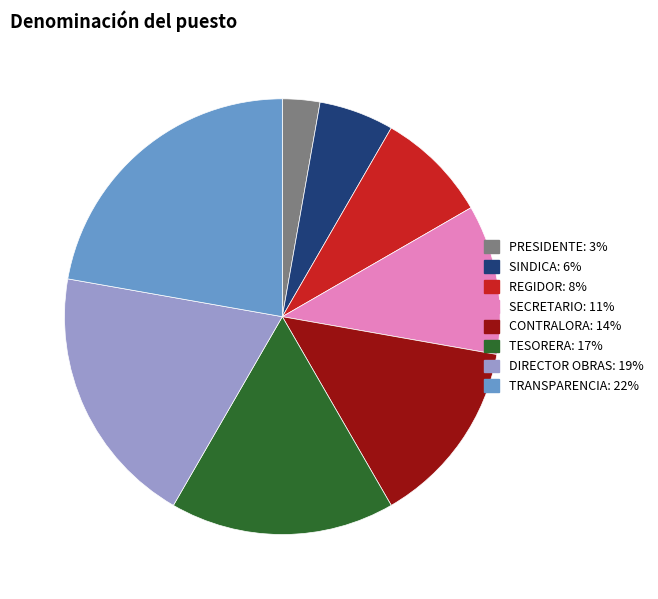

How many segments does this pie chart have?

8